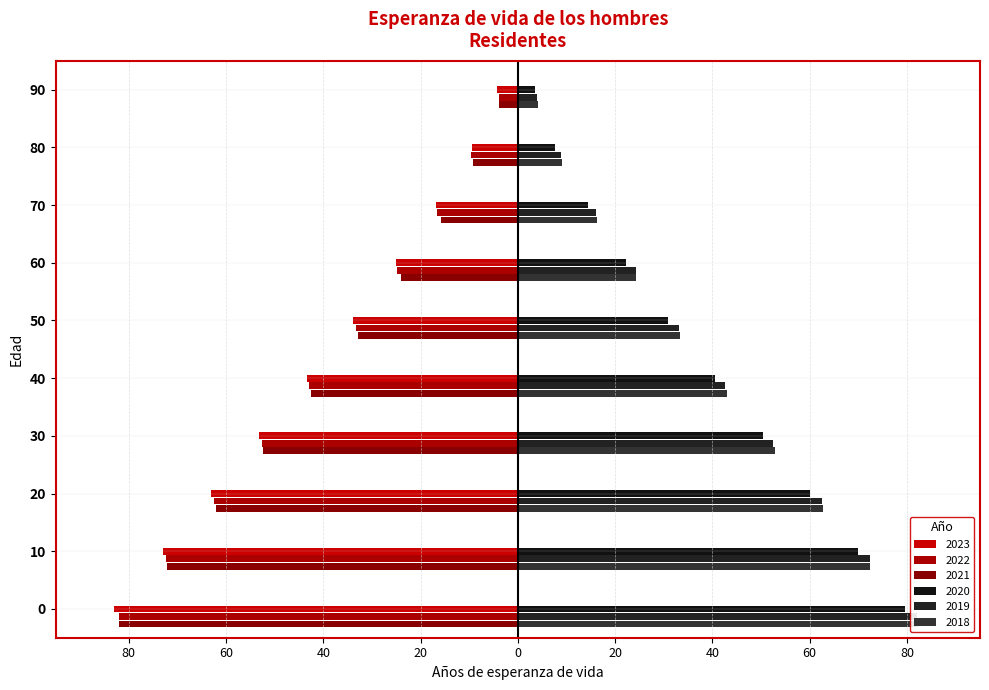

How many series are shown in this chart?

6